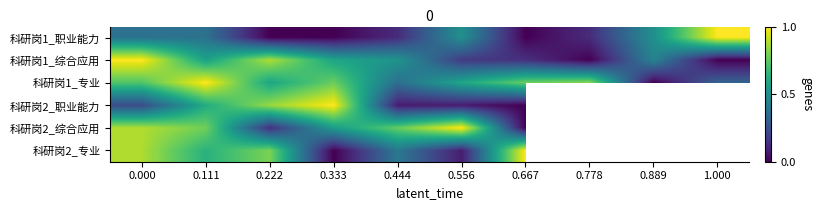

At 0.667, list the series in order from smallest to largest.

科研岗1_职业能力, 科研岗2_职业能力, 科研岗2_综合应用, 科研岗1_综合应用, 科研岗1_专业, 科研岗2_专业